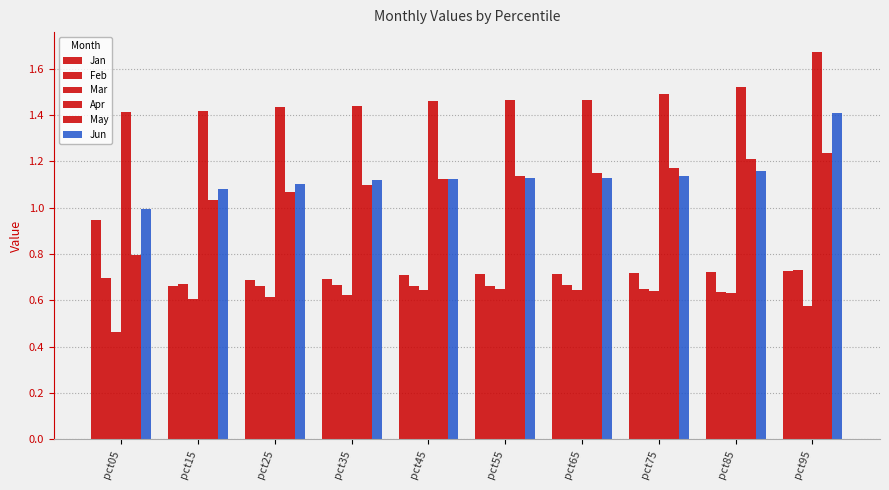

Reading left to right, transcribe all the data shown in this chart.

Jan: pct05=0.9	pct15=0.7	pct25=0.7	pct35=0.7	pct45=0.7	pct55=0.7	pct65=0.7	pct75=0.7	pct85=0.7	pct95=0.7
Feb: pct05=0.7	pct15=0.7	pct25=0.7	pct35=0.7	pct45=0.7	pct55=0.7	pct65=0.7	pct75=0.6	pct85=0.6	pct95=0.7
Mar: pct05=0.5	pct15=0.6	pct25=0.6	pct35=0.6	pct45=0.6	pct55=0.6	pct65=0.6	pct75=0.6	pct85=0.6	pct95=0.6
Apr: pct05=1.4	pct15=1.4	pct25=1.4	pct35=1.4	pct45=1.5	pct55=1.5	pct65=1.5	pct75=1.5	pct85=1.5	pct95=1.7
May: pct05=0.8	pct15=1.0	pct25=1.1	pct35=1.1	pct45=1.1	pct55=1.1	pct65=1.1	pct75=1.2	pct85=1.2	pct95=1.2
Jun: pct05=1.0	pct15=1.1	pct25=1.1	pct35=1.1	pct45=1.1	pct55=1.1	pct65=1.1	pct75=1.1	pct85=1.2	pct95=1.4